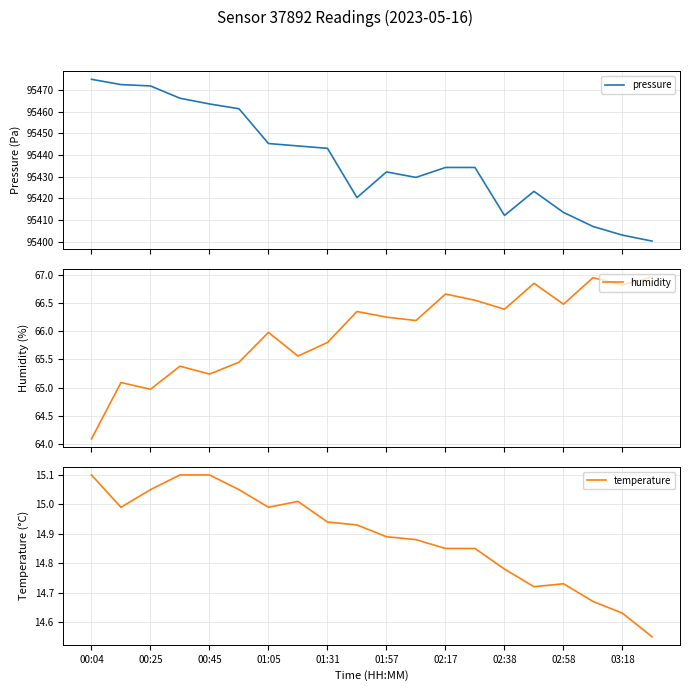

Is it true that temperature equals 19.7 at 02:58?

False